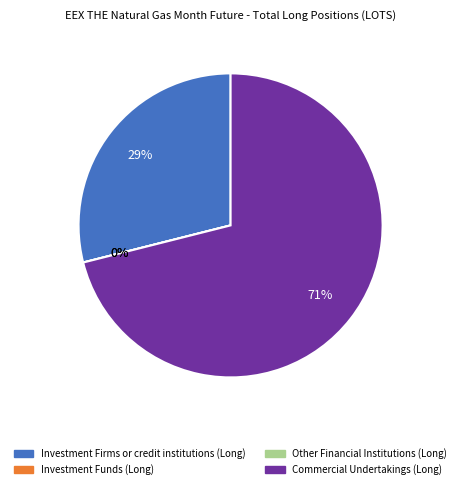

The Investment Funds (Long) slice represents 0% of the pie. True or false?

True